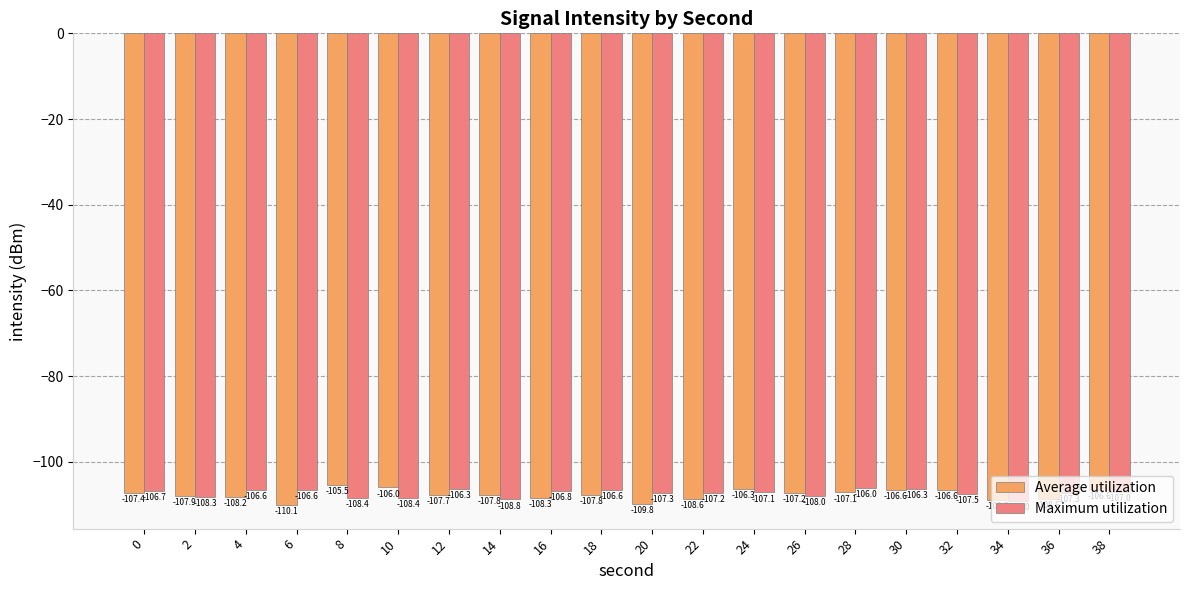

Which label corresponds to the smallest value in the chart?

6